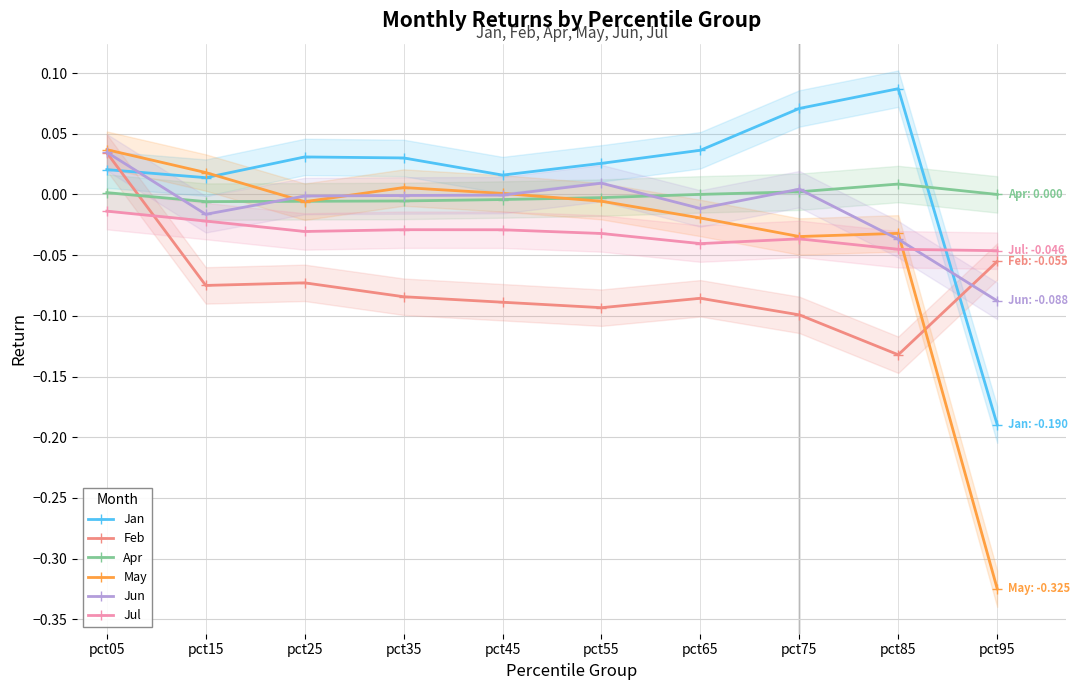

Reading right to left, extract all data points from this chart.

Jan: pct95=-0.2	pct85=0.1	pct75=0.1	pct65=0.0	pct55=0.0	pct45=0.0	pct35=0.0	pct25=0.0	pct15=0.0	pct05=0.0
Feb: pct95=-0.1	pct85=-0.1	pct75=-0.1	pct65=-0.1	pct55=-0.1	pct45=-0.1	pct35=-0.1	pct25=-0.1	pct15=-0.1	pct05=0.0
Apr: pct95=0.0	pct85=0.0	pct75=0.0	pct65=0.0	pct55=-0.0	pct45=-0.0	pct35=-0.0	pct25=-0.0	pct15=-0.0	pct05=0.0
May: pct95=-0.3	pct85=-0.0	pct75=-0.0	pct65=-0.0	pct55=-0.0	pct45=0.0	pct35=0.0	pct25=-0.0	pct15=0.0	pct05=0.0
Jun: pct95=-0.1	pct85=-0.0	pct75=0.0	pct65=-0.0	pct55=0.0	pct45=-0.0	pct35=-0.0	pct25=-0.0	pct15=-0.0	pct05=0.0
Jul: pct95=-0.0	pct85=-0.0	pct75=-0.0	pct65=-0.0	pct55=-0.0	pct45=-0.0	pct35=-0.0	pct25=-0.0	pct15=-0.0	pct05=-0.0